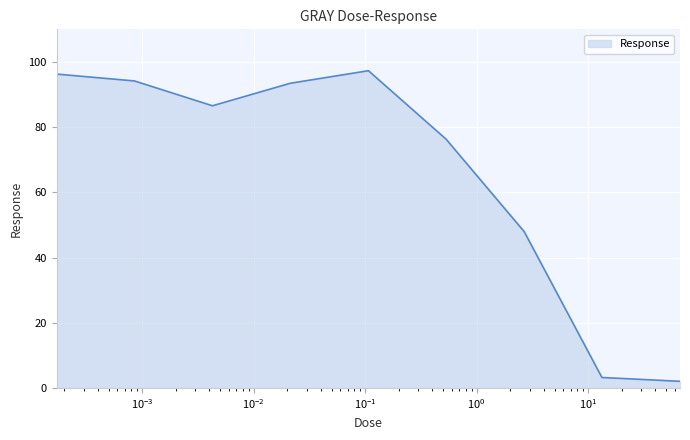

What is the difference between the maximum and minimum values?

95.3